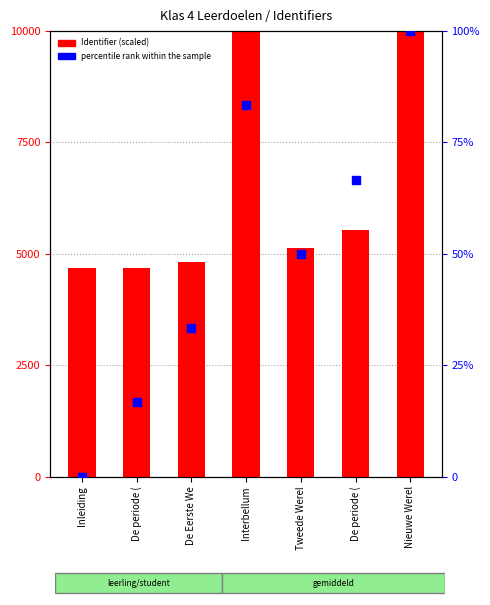

Is the value of percentile rank within the sample at De periode ( greater than the value of Identifier (scaled) at Tweede Werel?

No